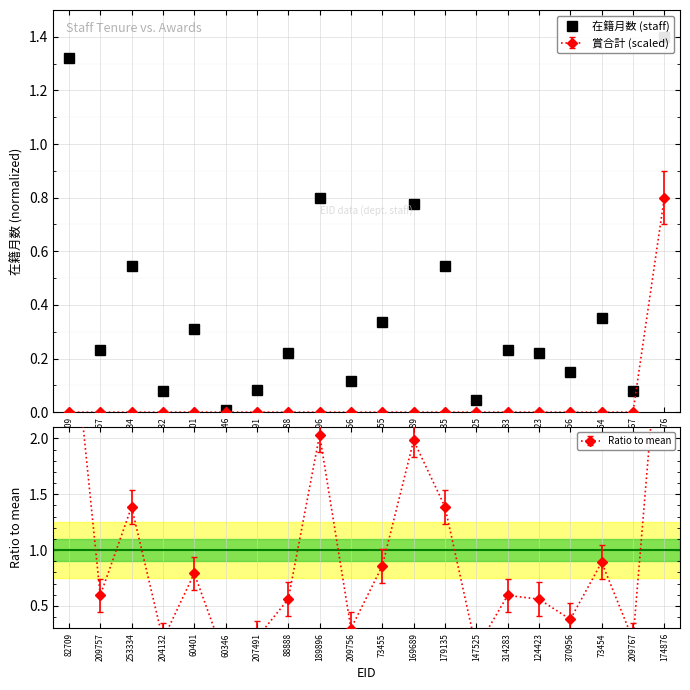

What is the label of the 14th point from the left?

147525